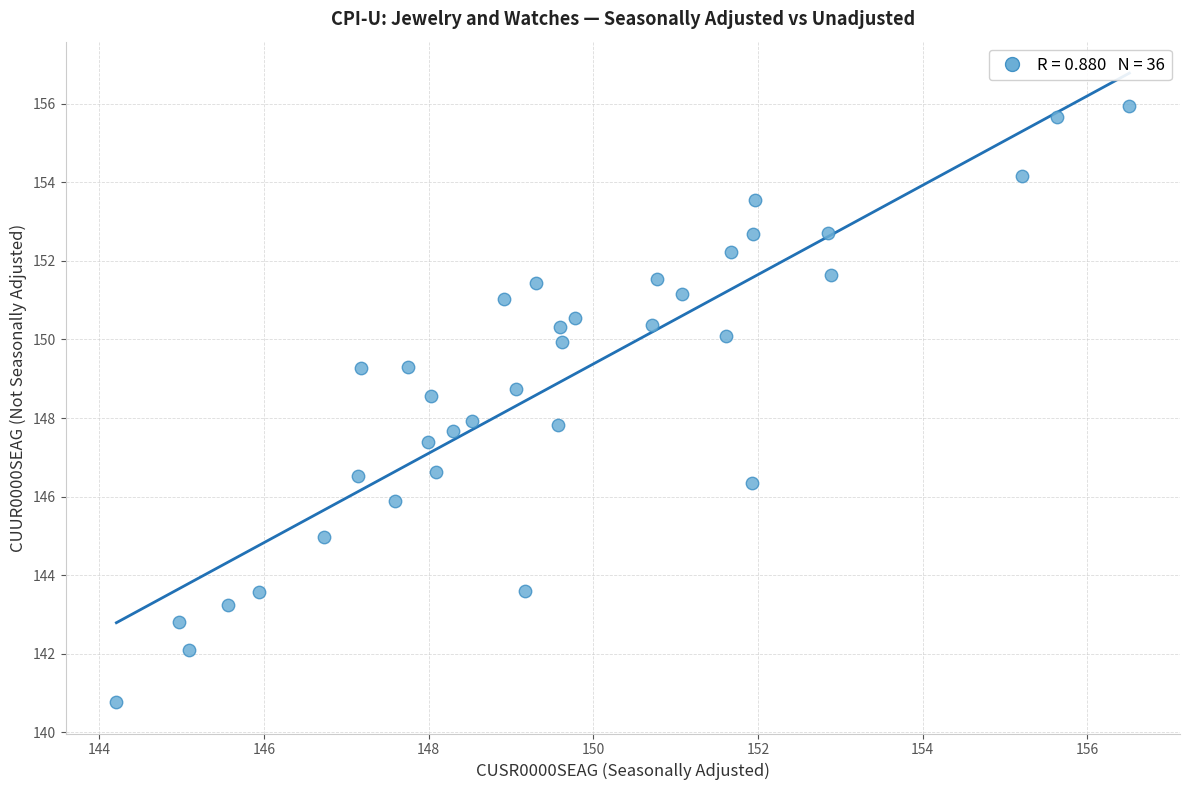

What is the range of X values (max minus min)?

12.3